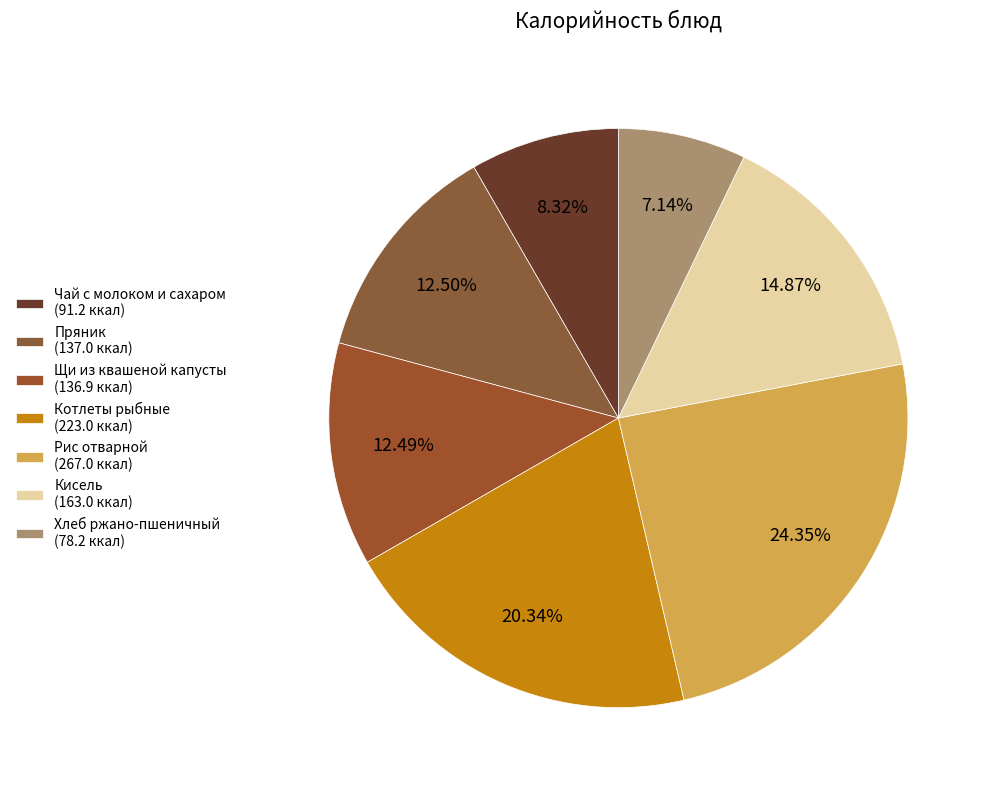

To the nearest percent, what is the combined percentage of Хлеб ржано-пшеничный and Щи из квашеной капусты?

20%